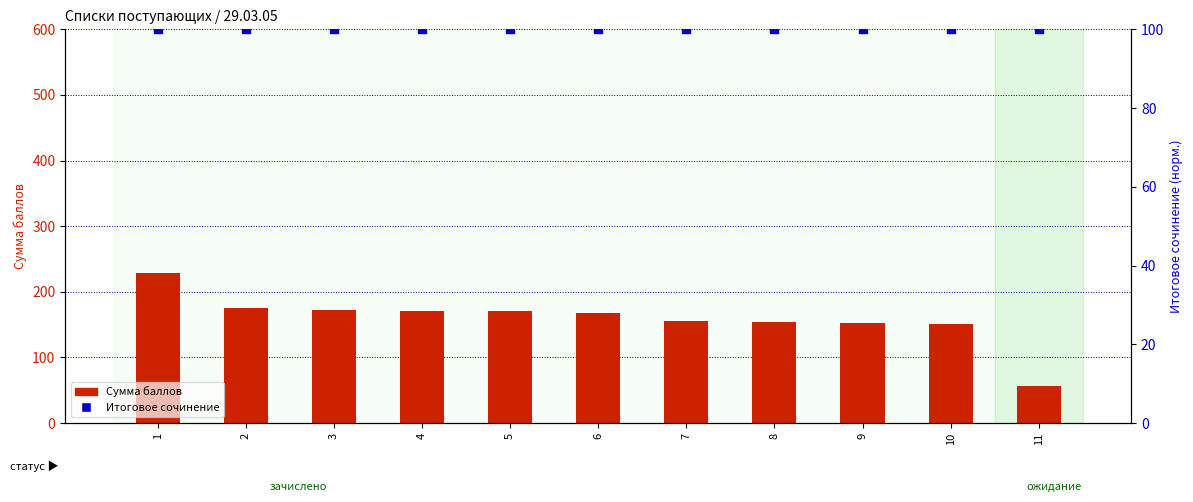

At which category is the sum across all series the highest?

1